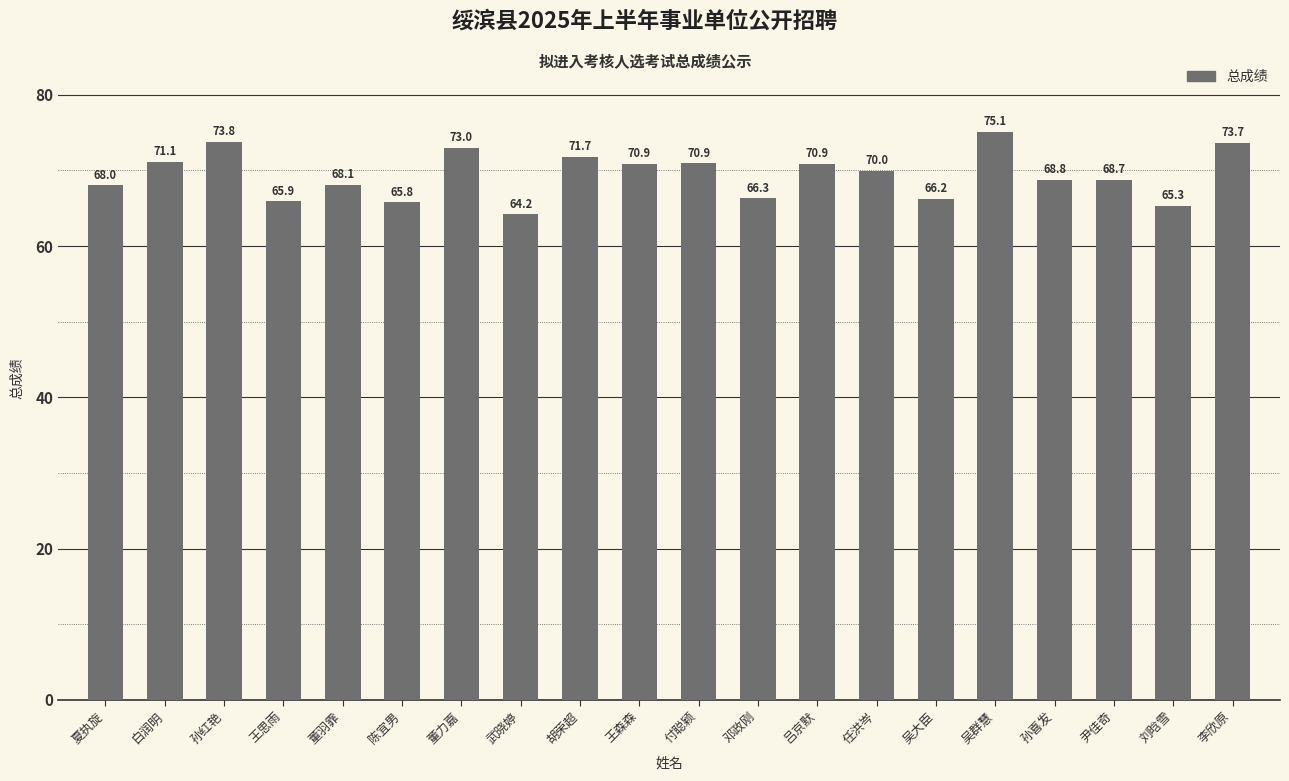

How many values are below 69?

10